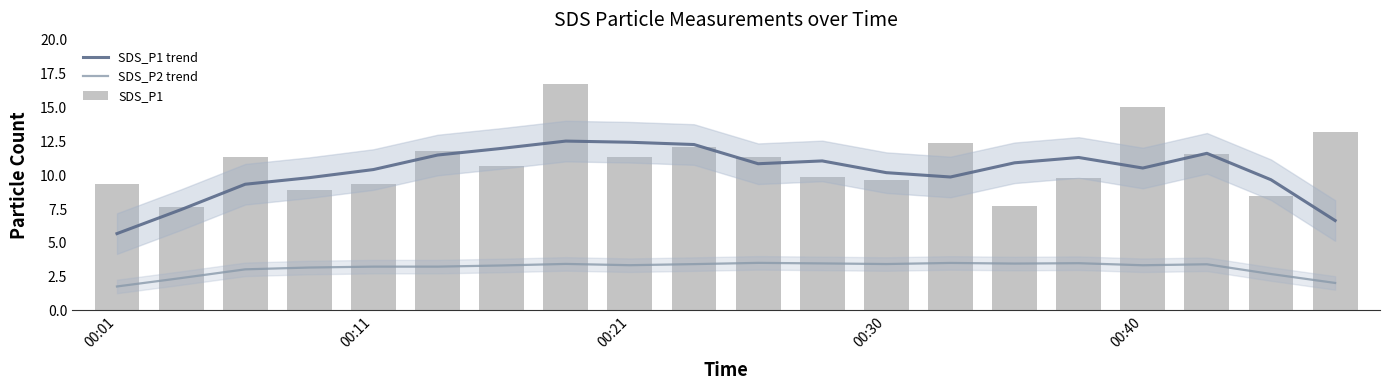

Which has a higher value, 19 or 15?

15